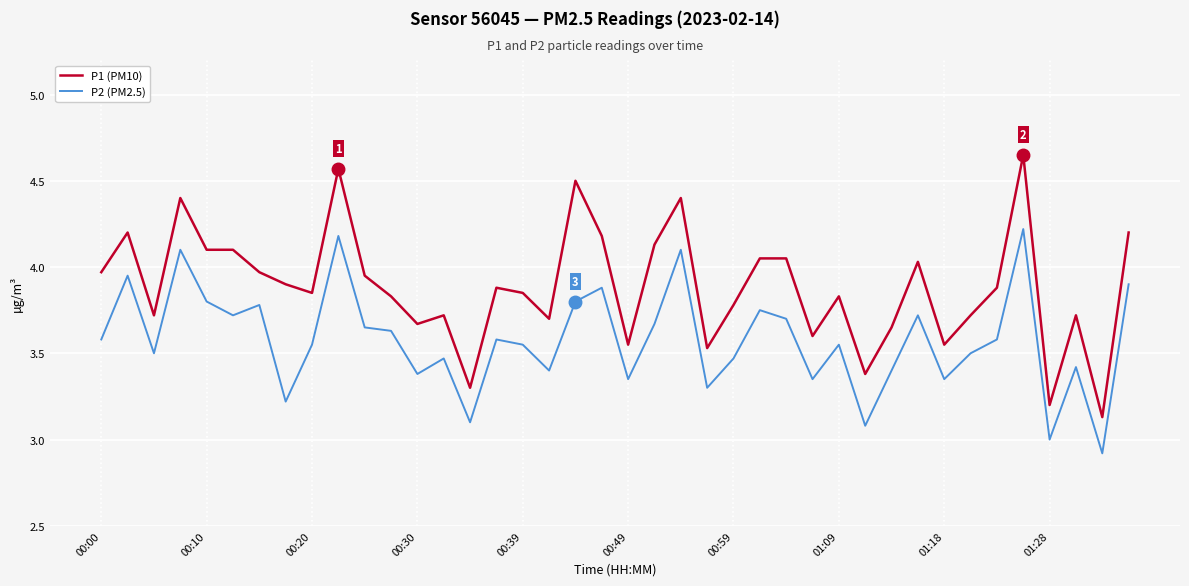

What is the minimum value shown in the chart?

2.9